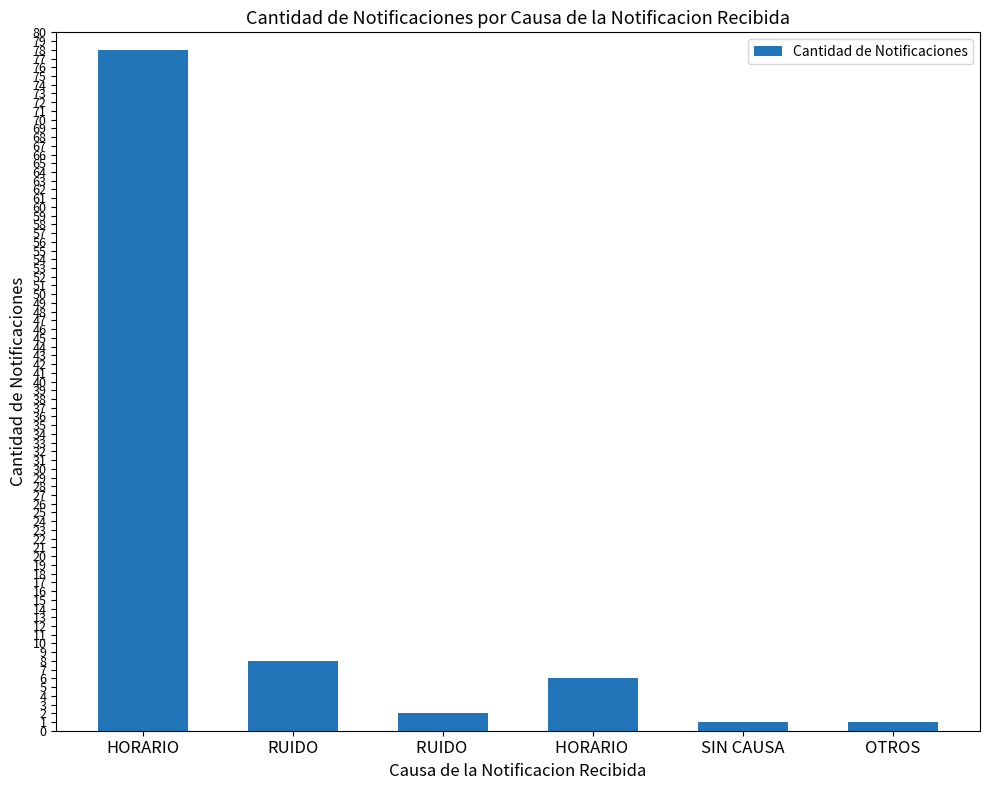

How many distinct data groups are displayed?

1